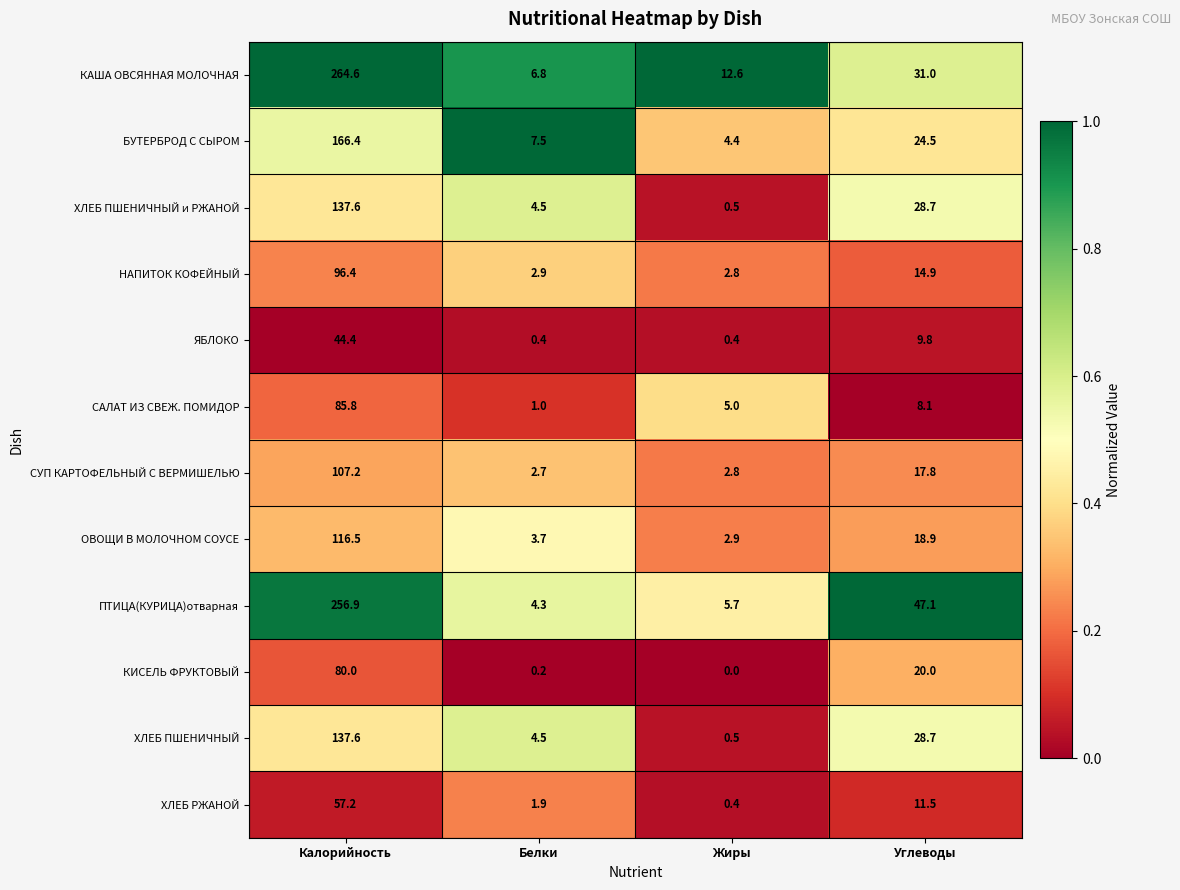

List the labels in order of ХЛЕБ ПШЕНИЧНЫЙ и РЖАНОЙ value, largest first.

Калорийность, Углеводы, Белки, Жиры